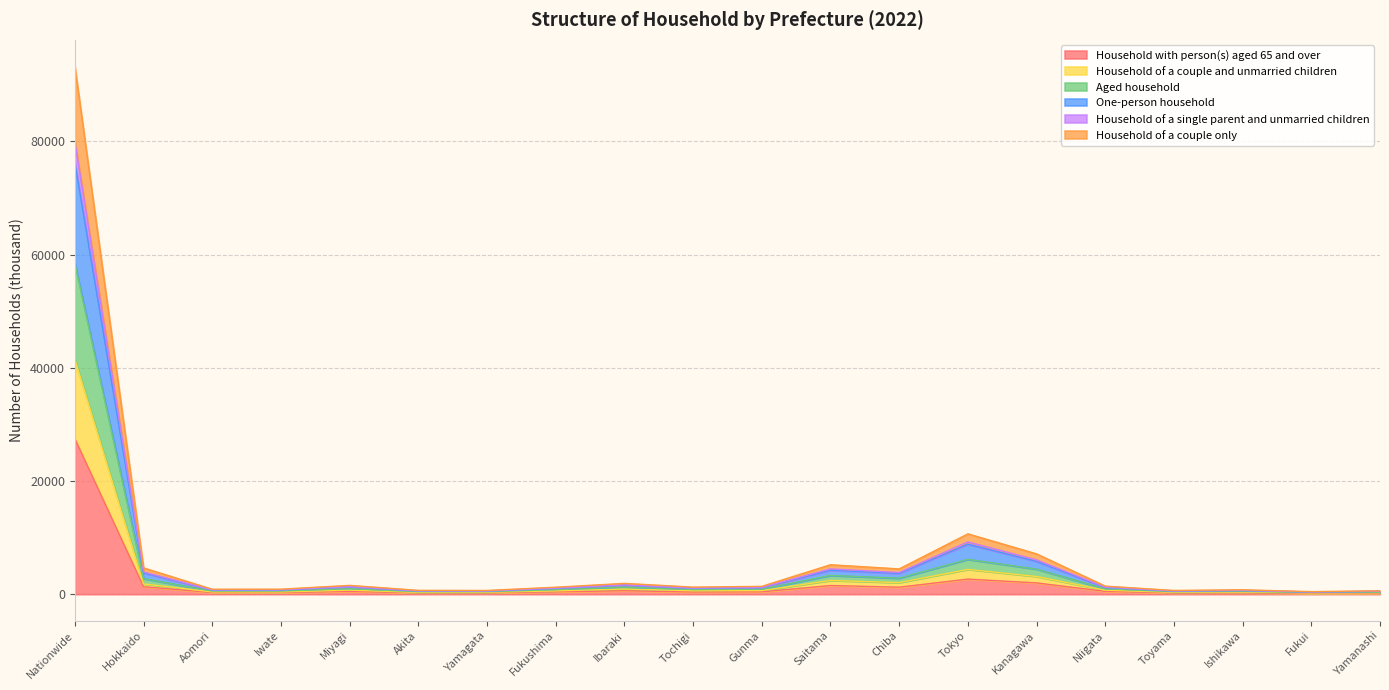

At which category is the sum across all series the highest?

Nationwide